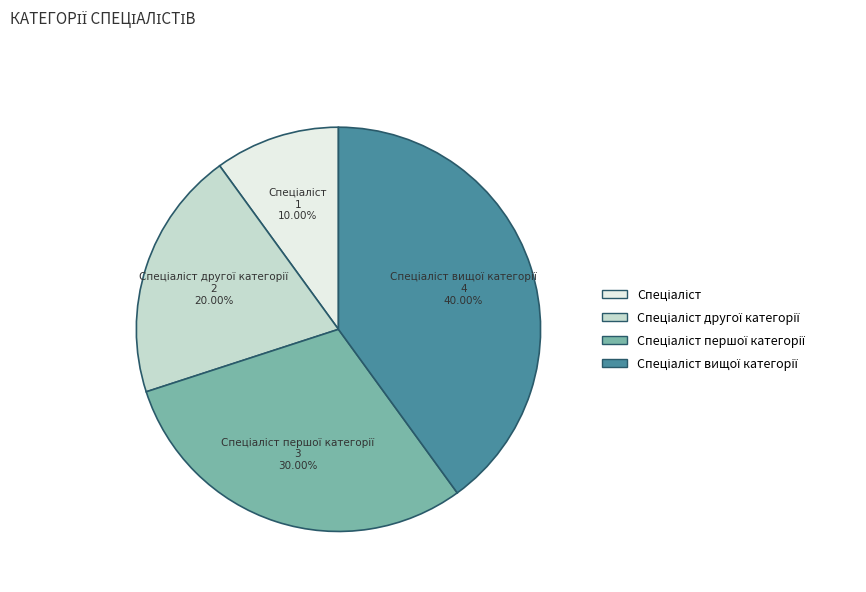

To the nearest percent, what is the difference between the largest and smallest slice percentages?

30%